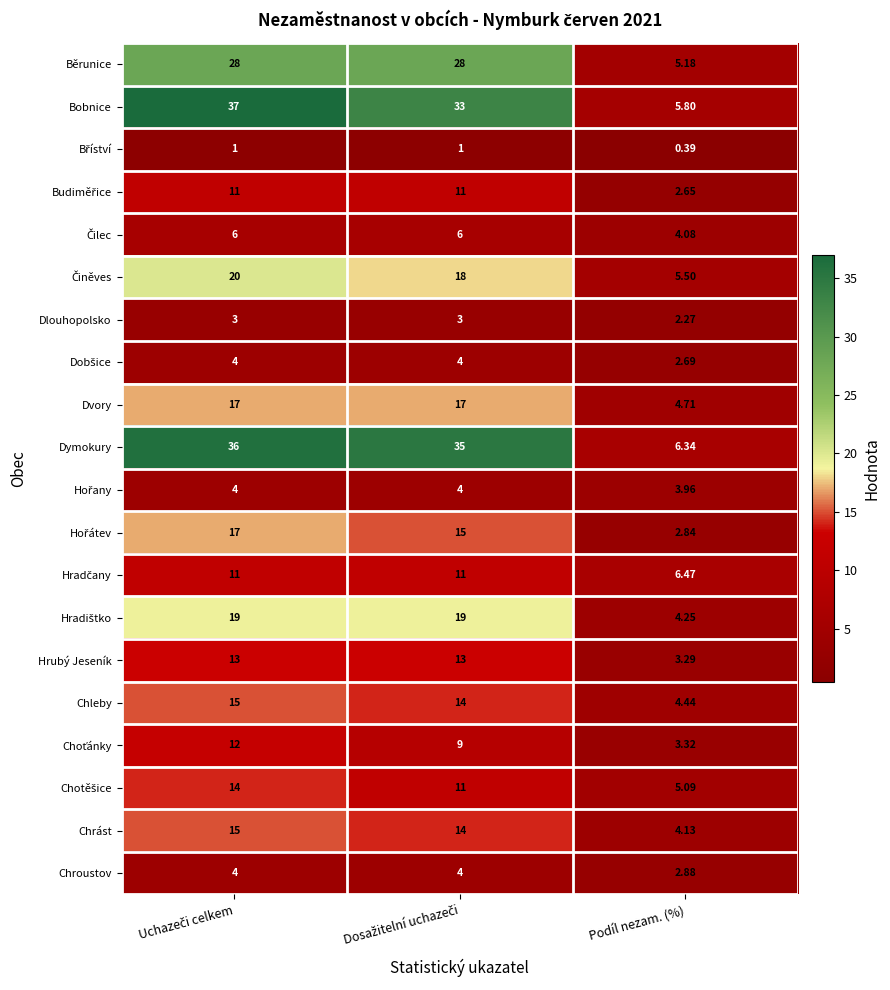

Count the number of data series in this chart.

20